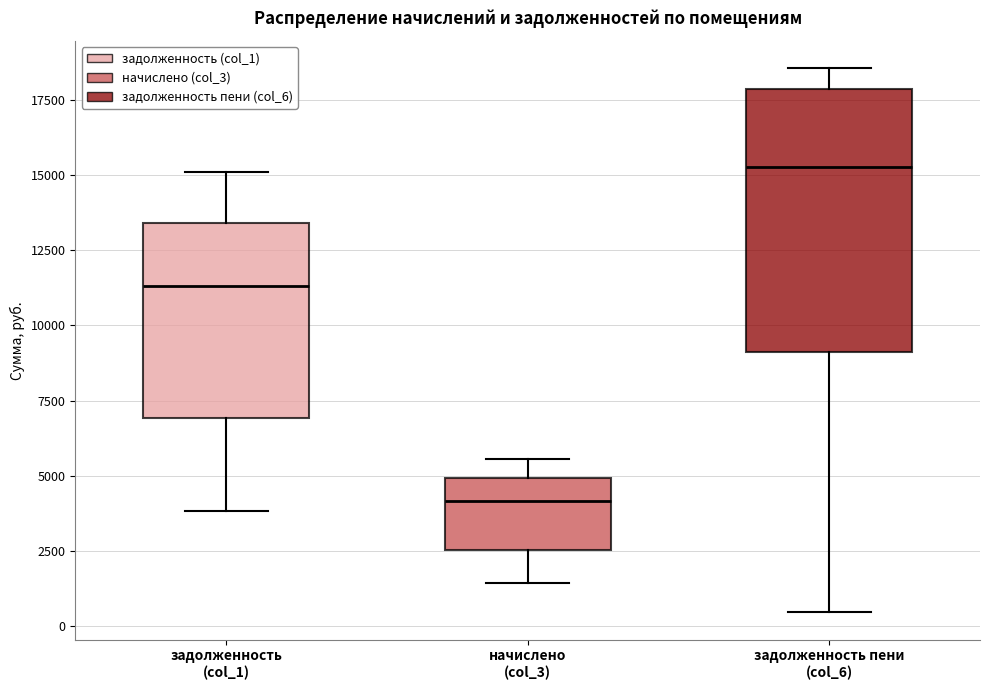

Where is the upper edge of the box for начислено (col_3) on the y-axis? The values are not printed on the chart, so give them approximately, as read against the axis.

5000